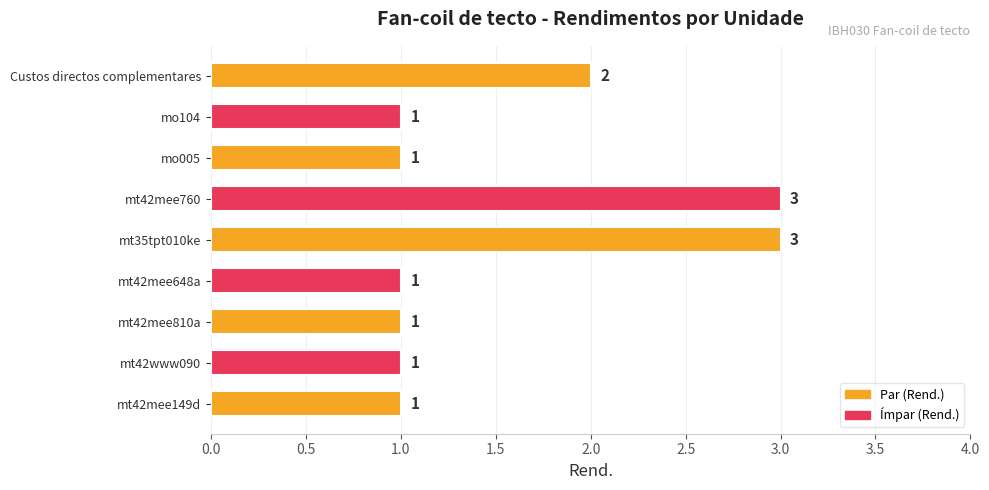

At which label is the value closest to 2?

Custos directos complementares